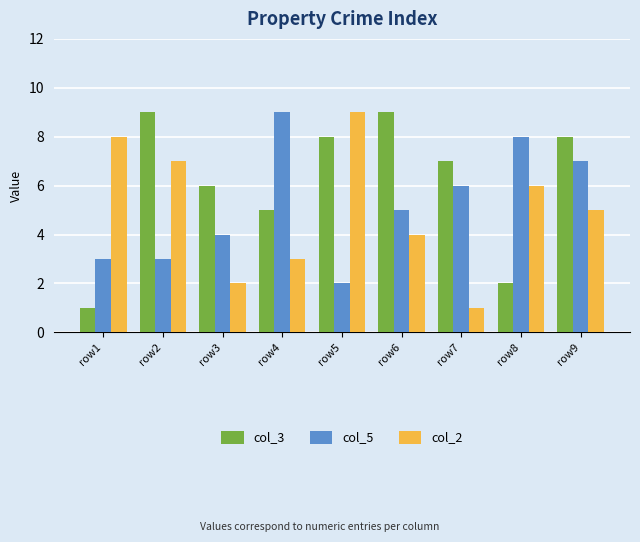

What is the value of the col_3 bar at the 9th from the left?

8